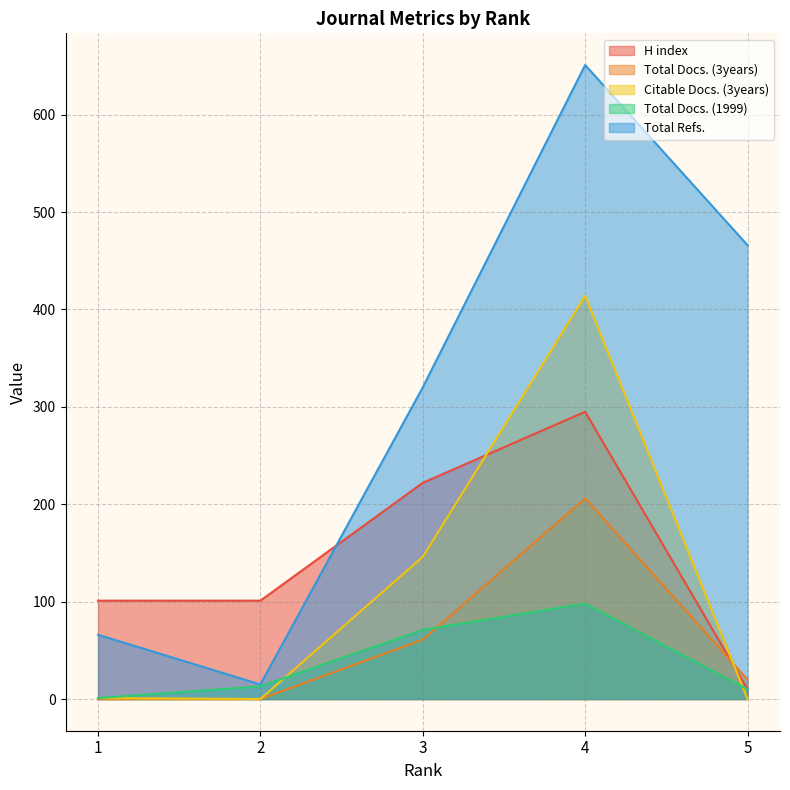

Where is the first local maximum for H index?

4